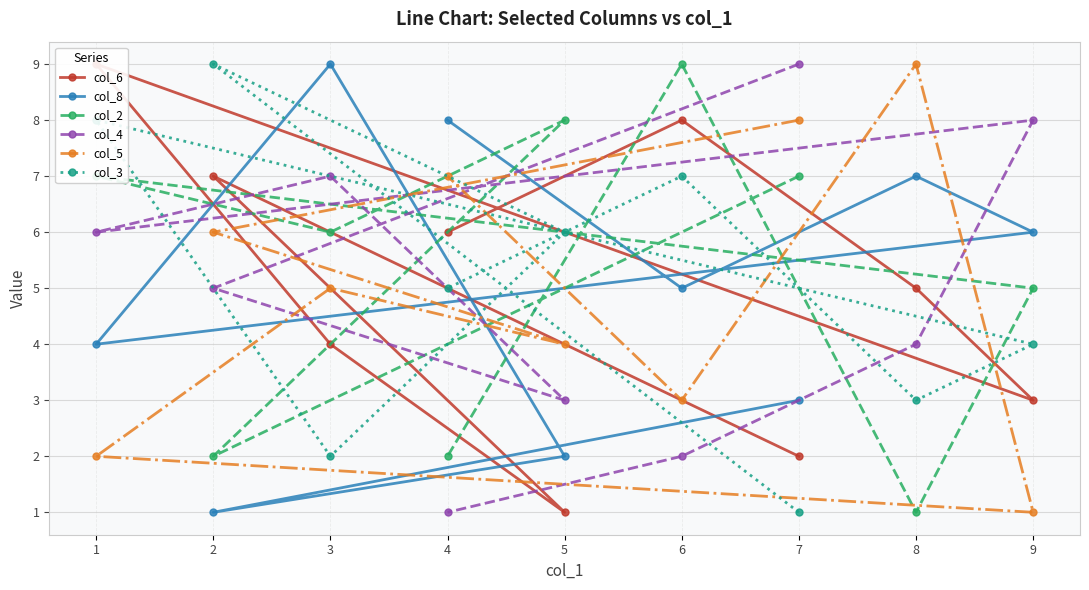

Which series has the largest total across all categories?

col_2